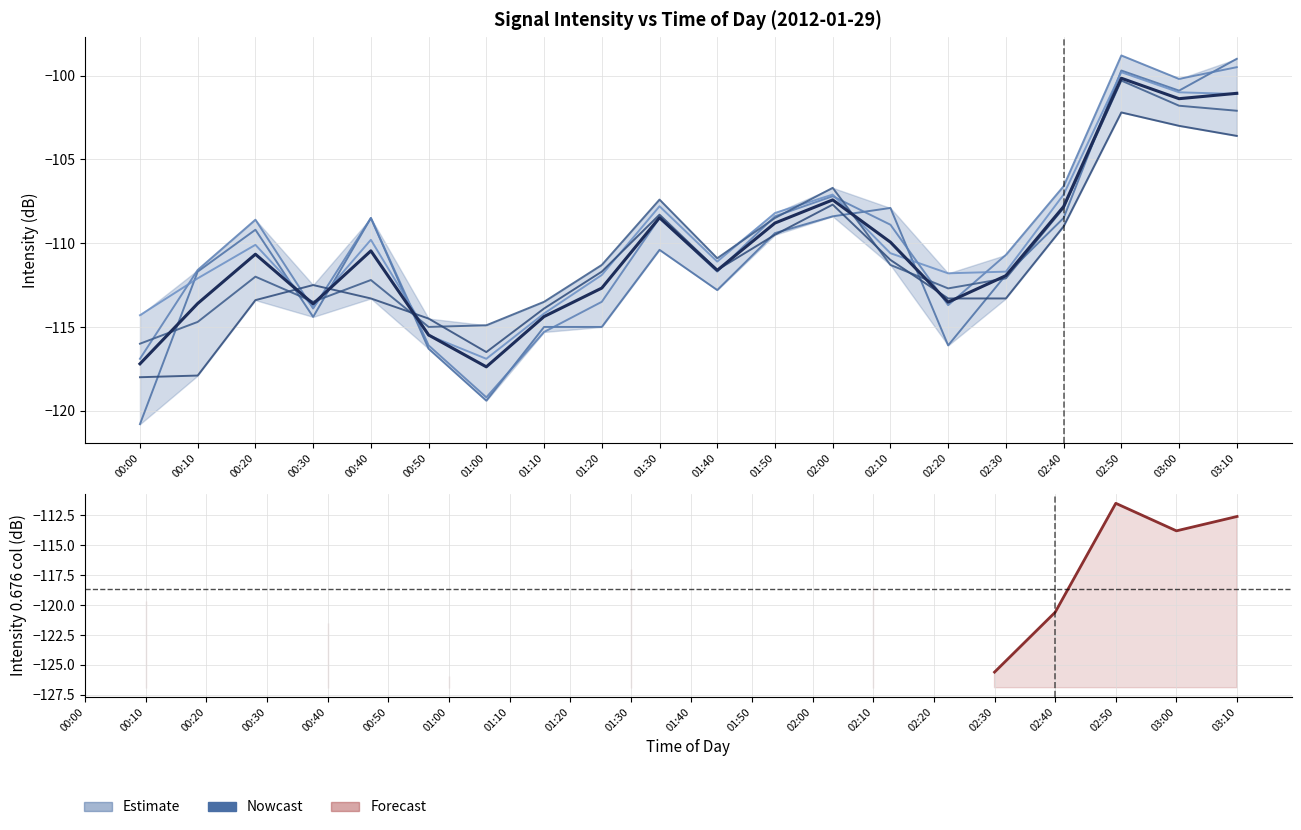

What is the smallest value displayed?

-117.4